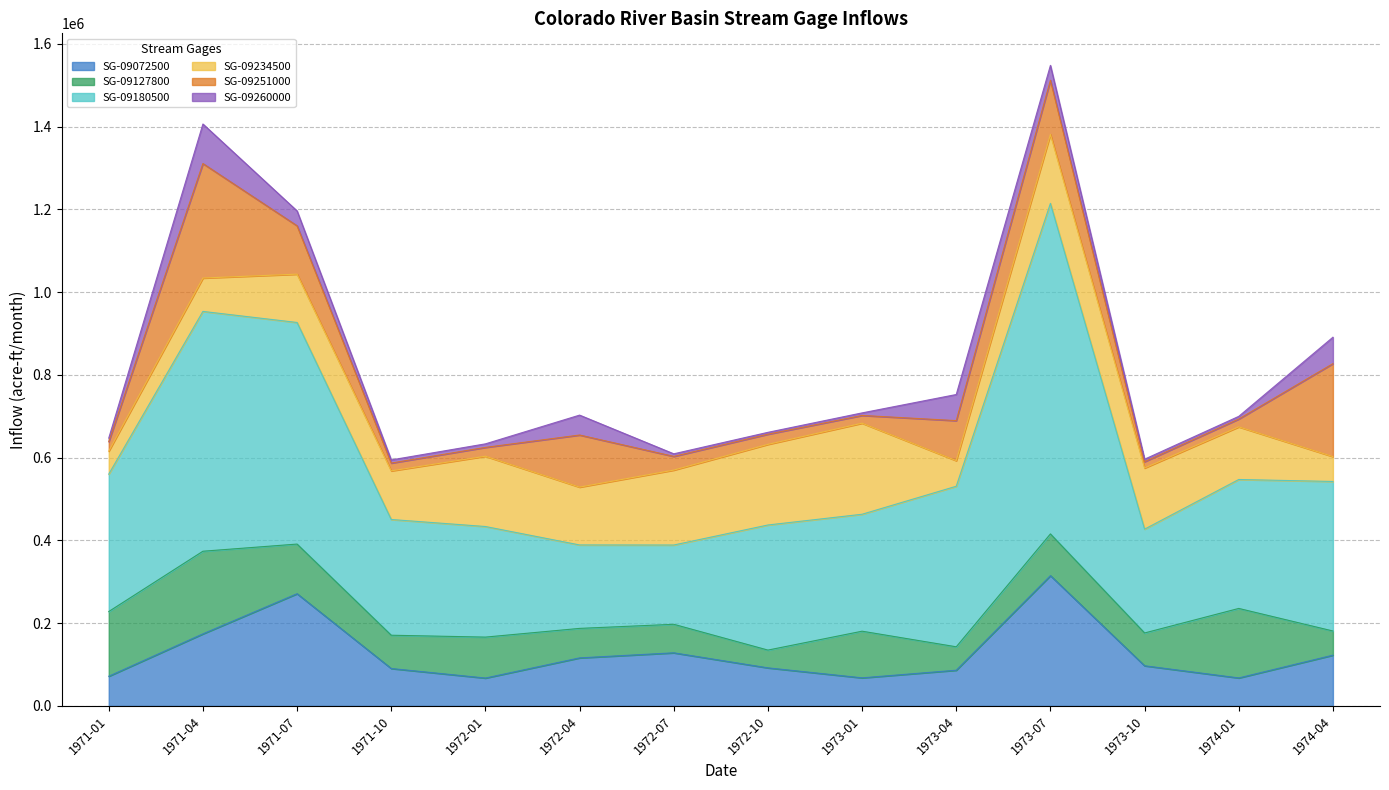

What is the difference between the second highest and second lowest values in the StreamGage09234500 series?

134683.6